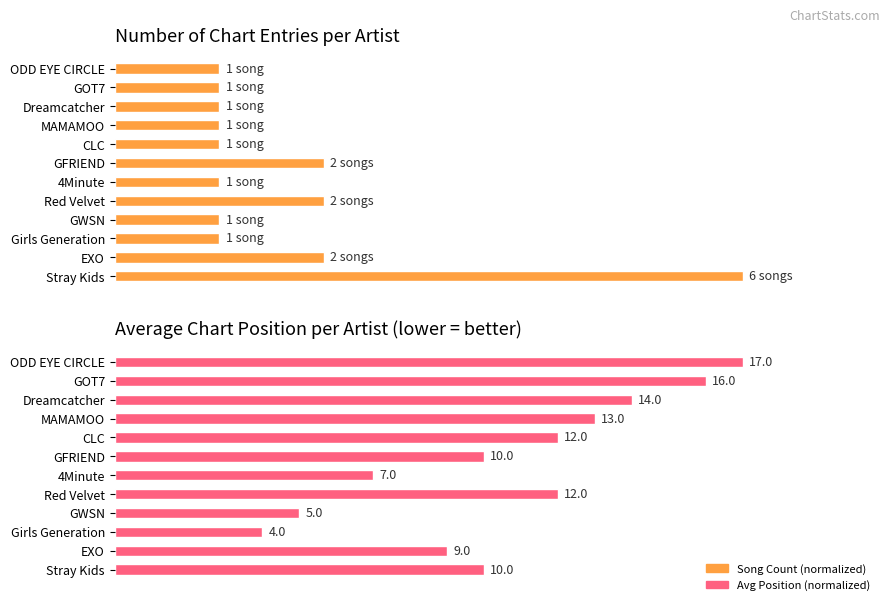

How many bars are there in each group?

2